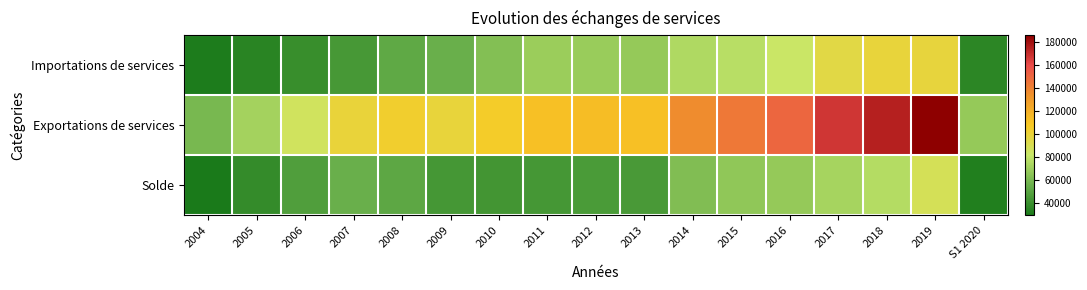

At which category is the sum across all series the highest?

2019